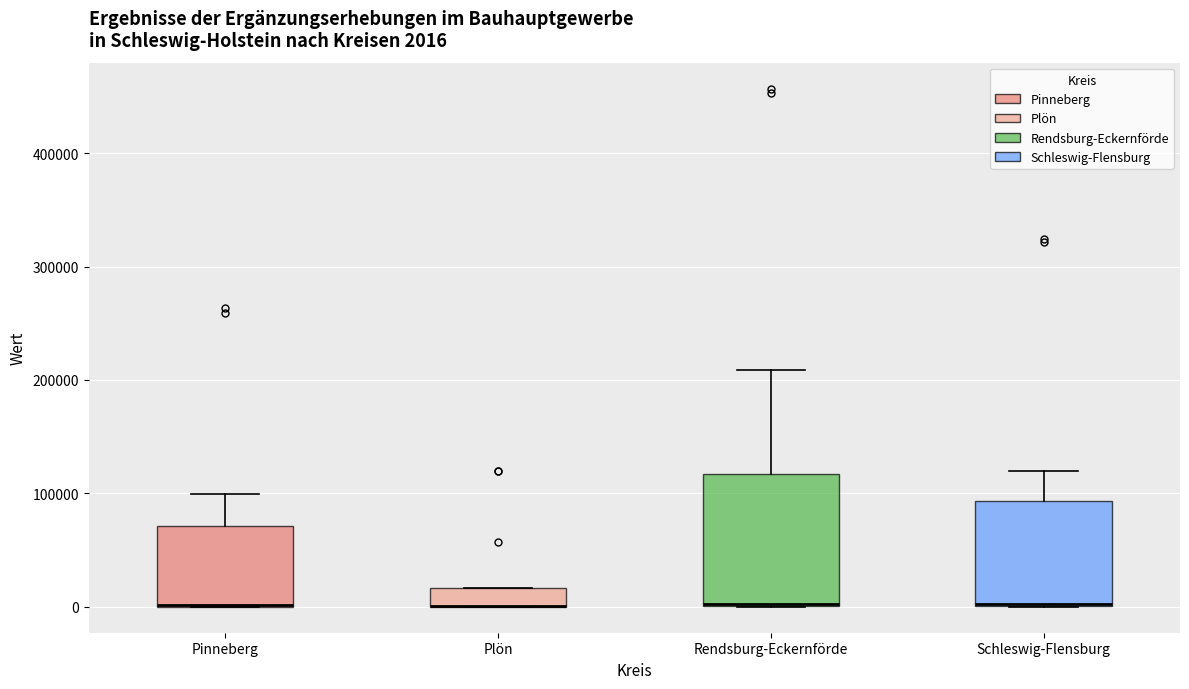

Comparing the boxes themselves (not the whiskers), which one is the tallest?

Rendsburg-Eckernförde